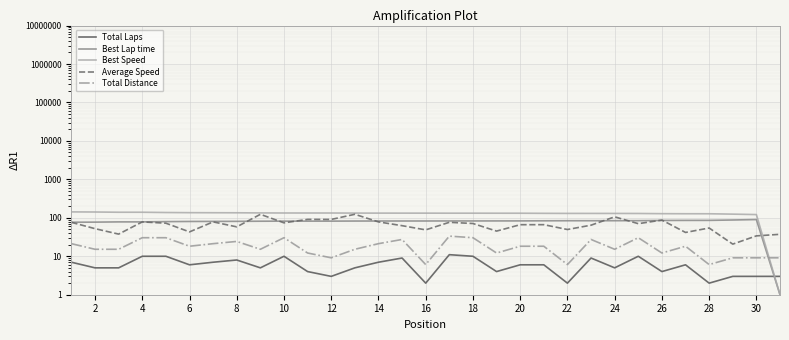

How many categories are shown in the chart?

31